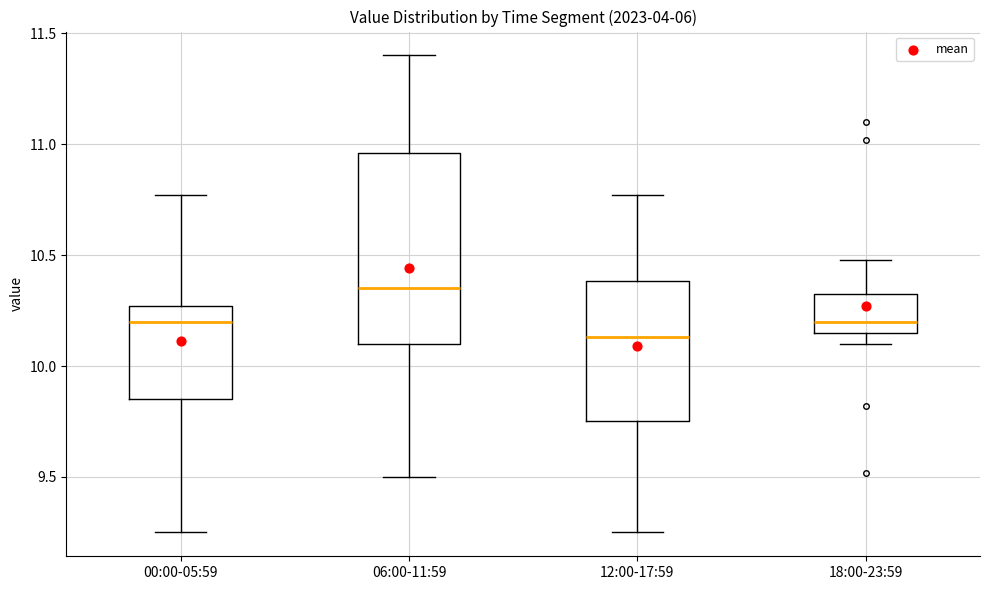

Which box is the tallest, from its lower edge to its upper edge?

06:00-11:59